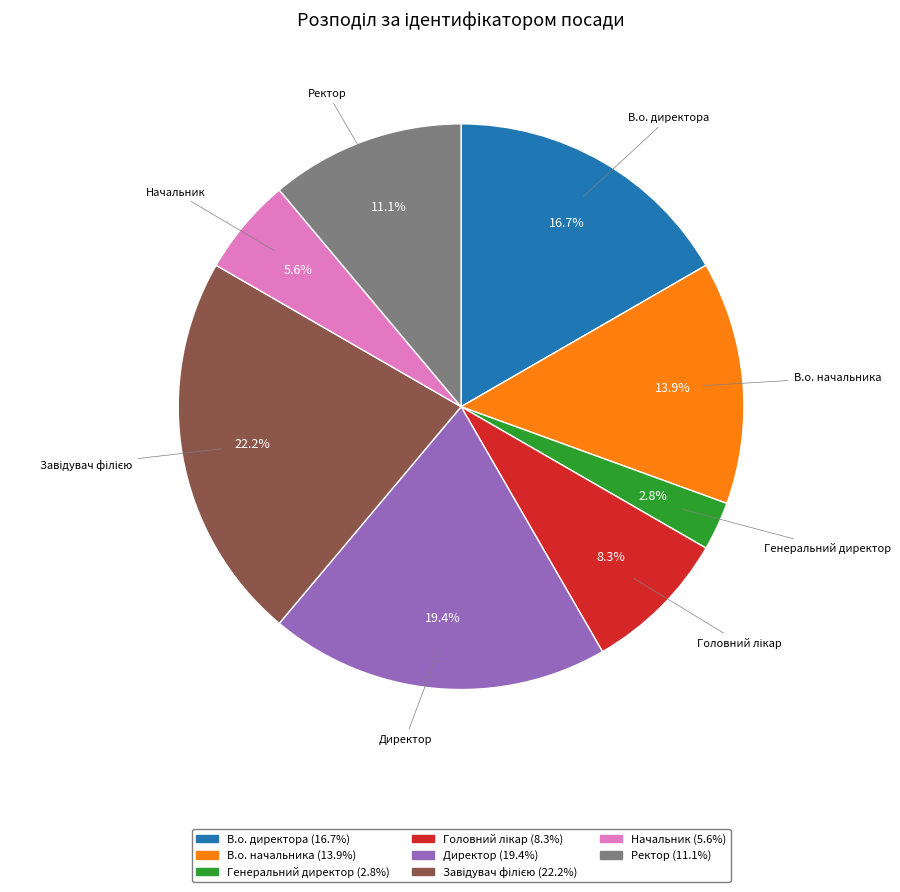

Which has a higher value, В.о. директора or Ректор?

В.о. директора